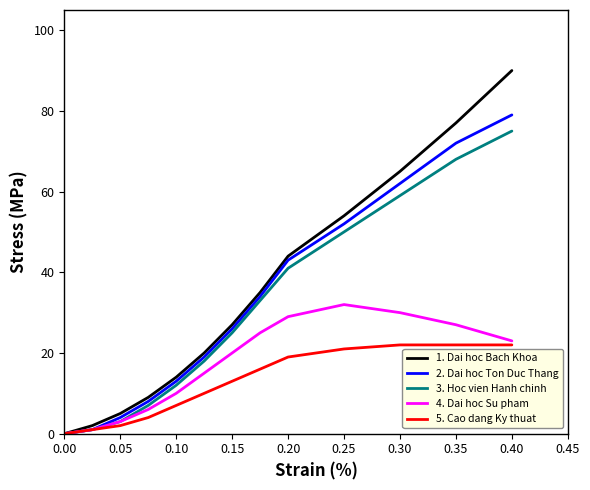

What is the greatest value displayed?

90